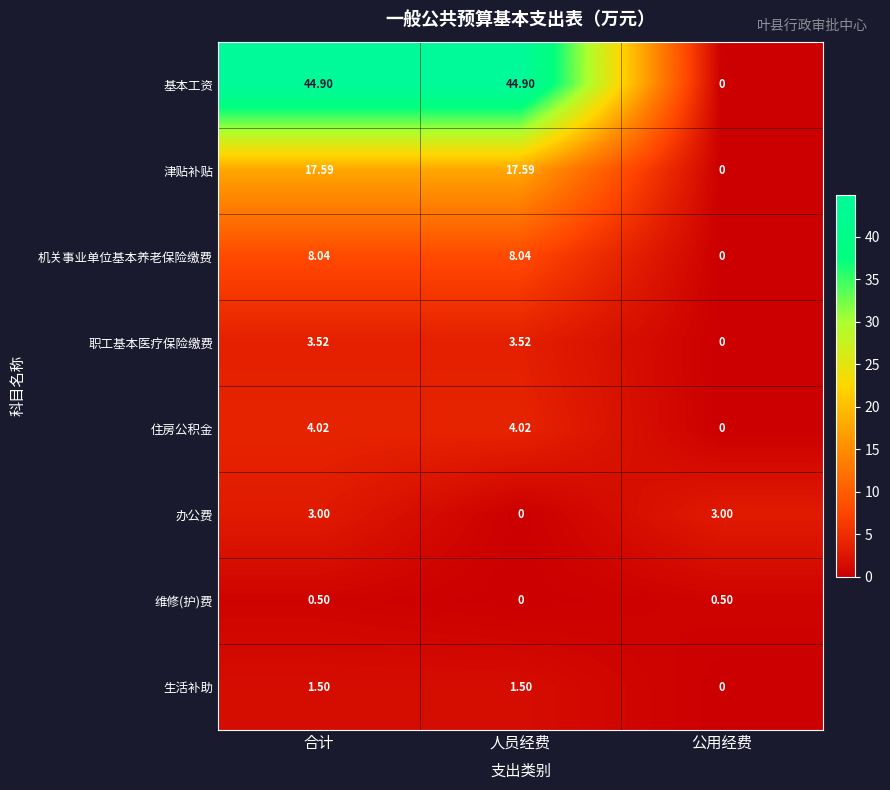

Which series changed the most between 合计 and 人员经费?

办公费